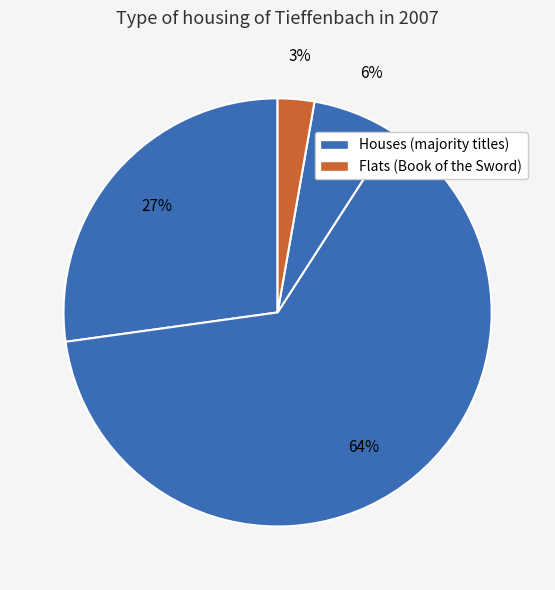

Count the number of slices in the pie.

4